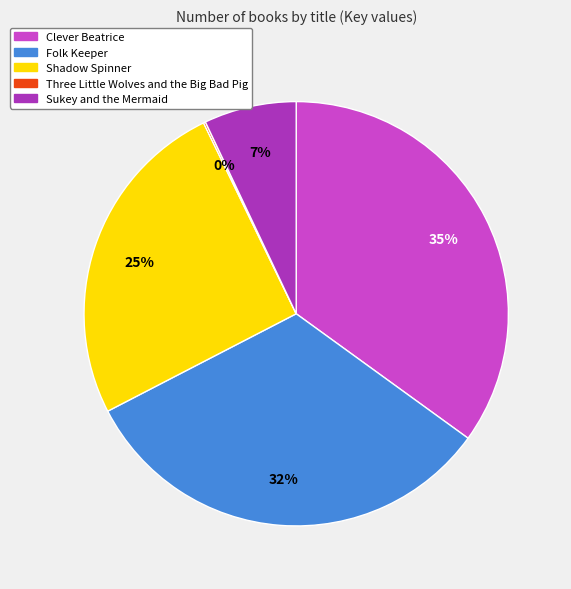

What is the largest slice in the pie chart?

Clever Beatrice